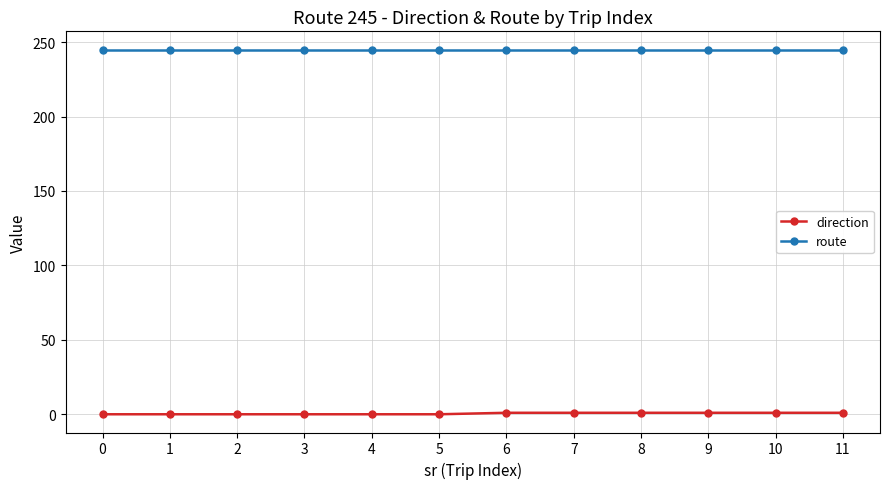

The value of route at 9 is 245. True or false?

True